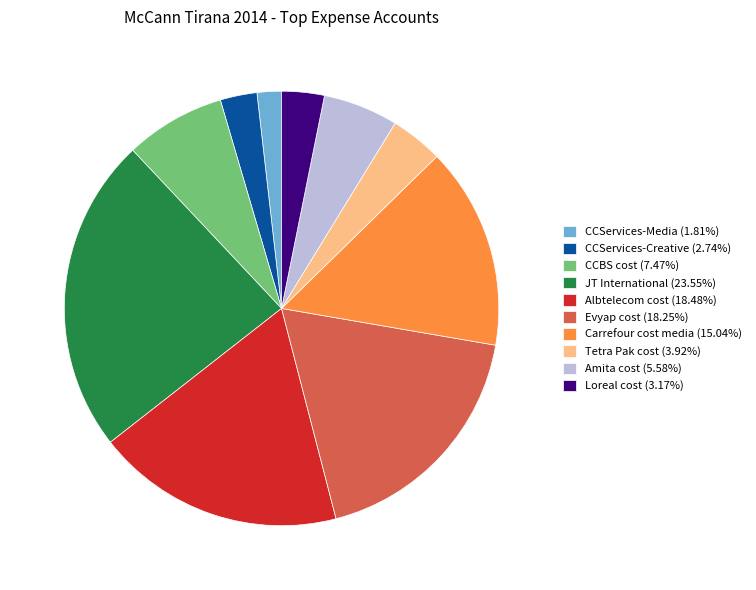

Which has a higher value, CCBS cost or Albtelecom cost?

Albtelecom cost